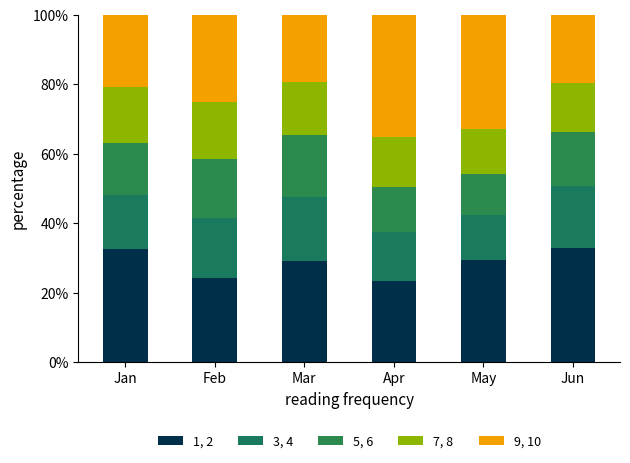

How many bars are there in total?

6